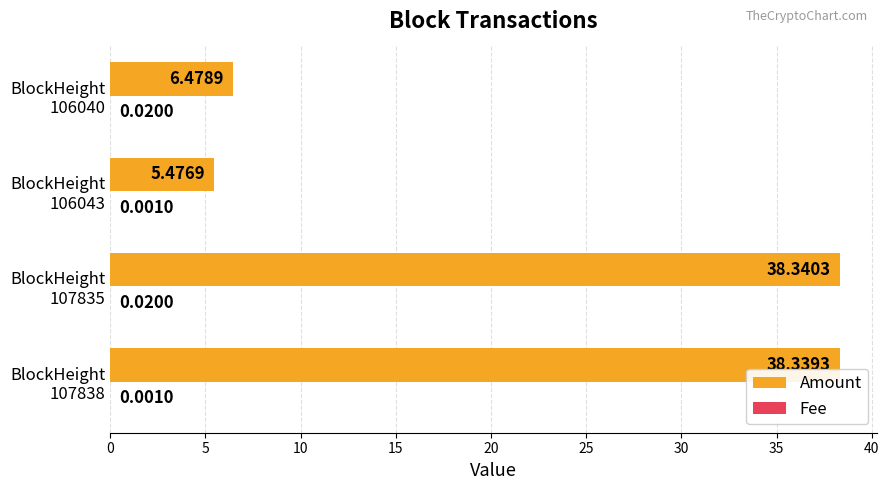

What is the sum of all Amount values?

88.6